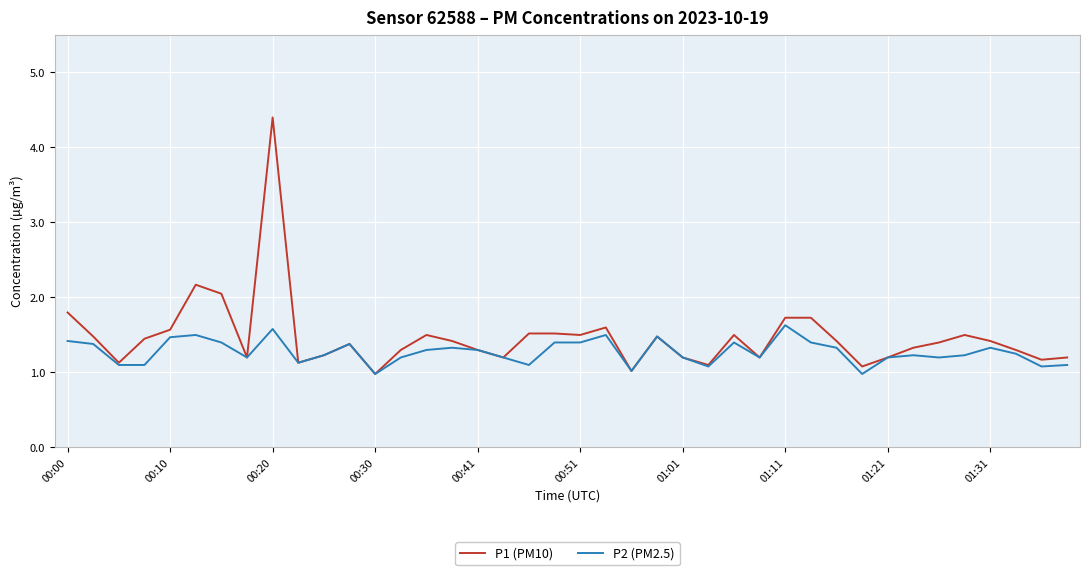

What is the average value of the P2 (PM2.5) series?

1.3